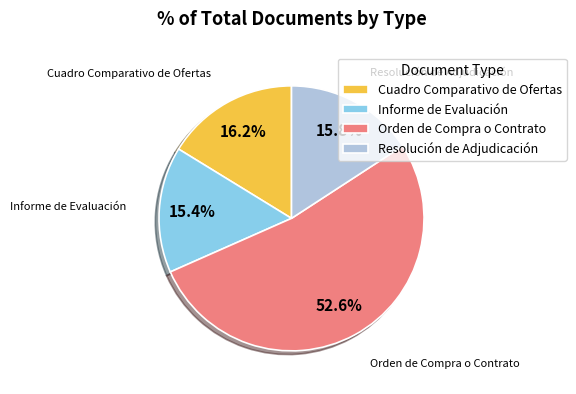

True or false: Informe de Evaluación accounts for 29% of the total.

False